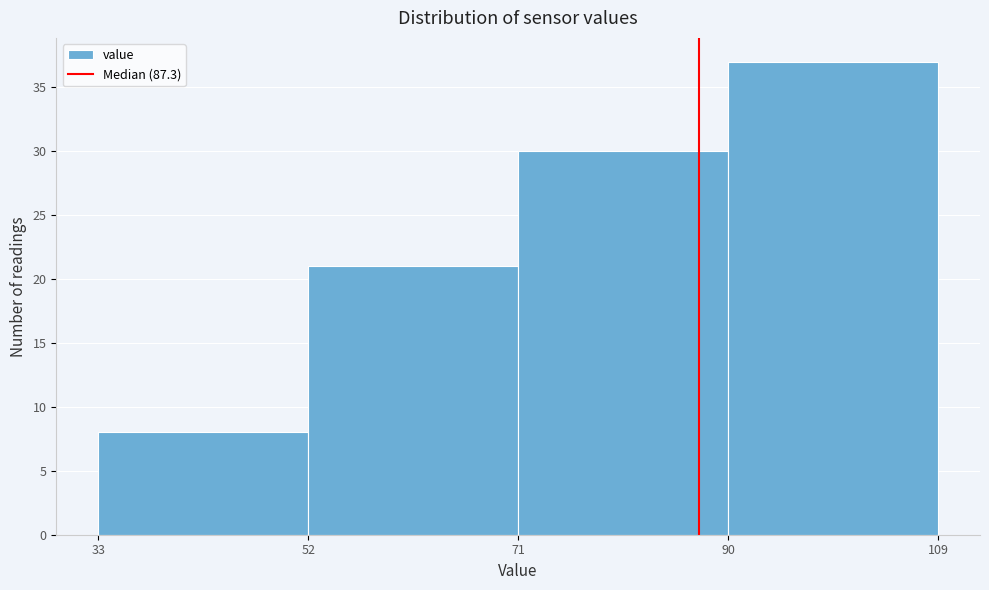

How tall is the bar that spans 90 to 109 on the x-axis? The values are not printed on the chart, so give them approximately, as read against the axis.

37